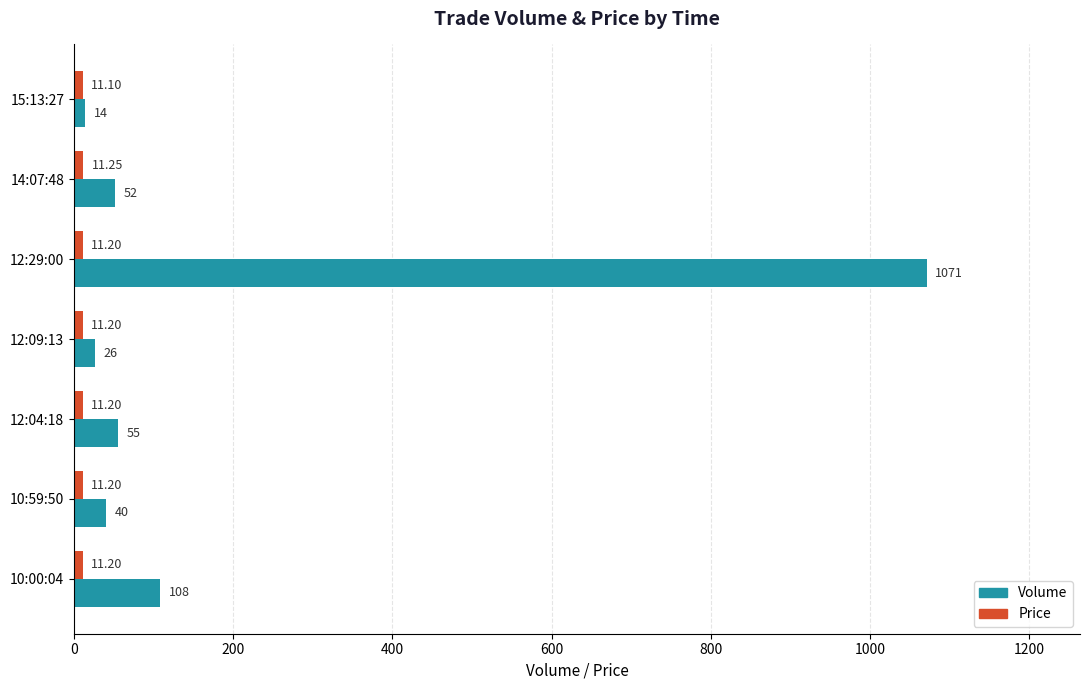

Which series has the largest total across all categories?

Volume